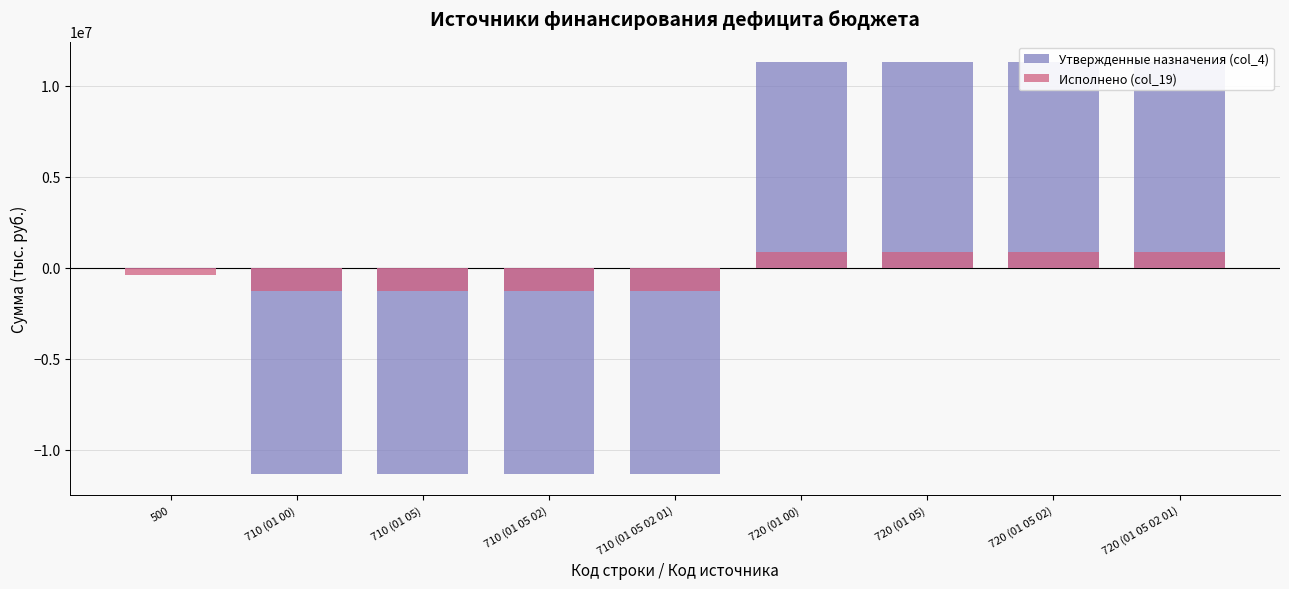

Reading left to right, extract all data points from this chart.

Утвержденные назначения (col_4): -47000.0	-11348500.0	-11348500.0	-11348500.0	-11348500.0	11301500.0	11301500.0	11301500.0	11301500.0
Исполнено (col_19): -374961.5	-1266374.4	-1266374.4	-1266374.4	-1266374.4	891412.9	891412.9	891412.9	891412.9